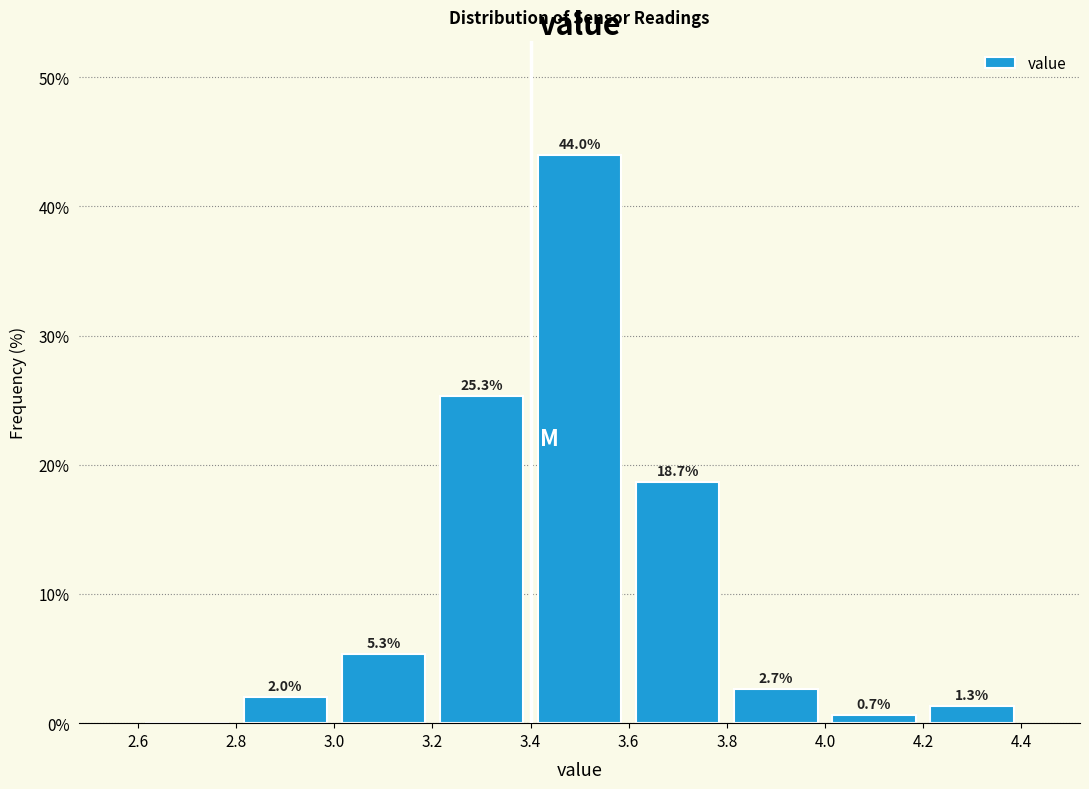

Which range on the x-axis has the tallest bar?

3.4 to 3.6